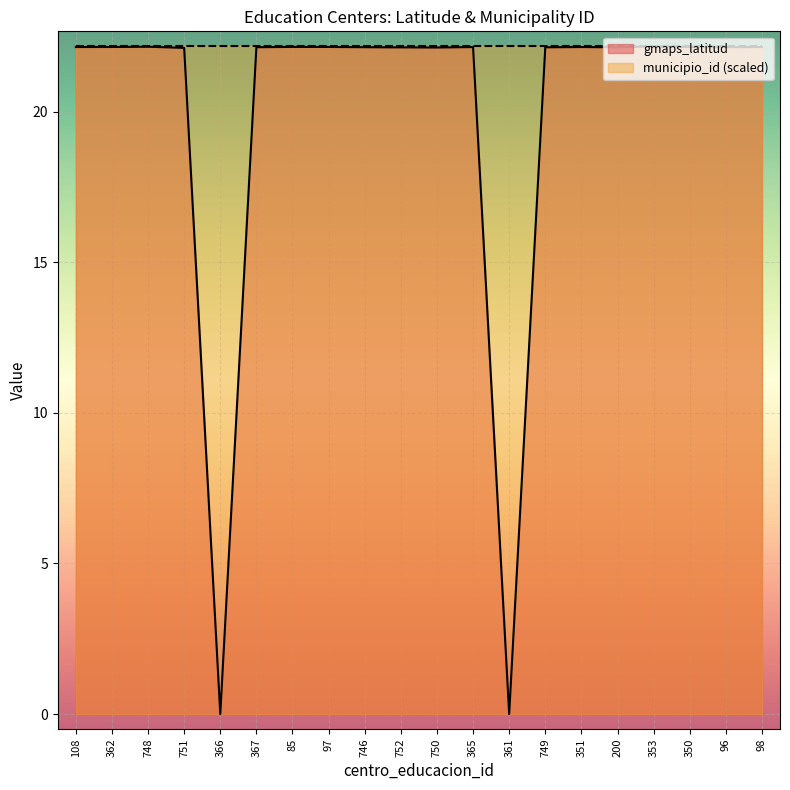

What is the label of the 15th point from the left?

351